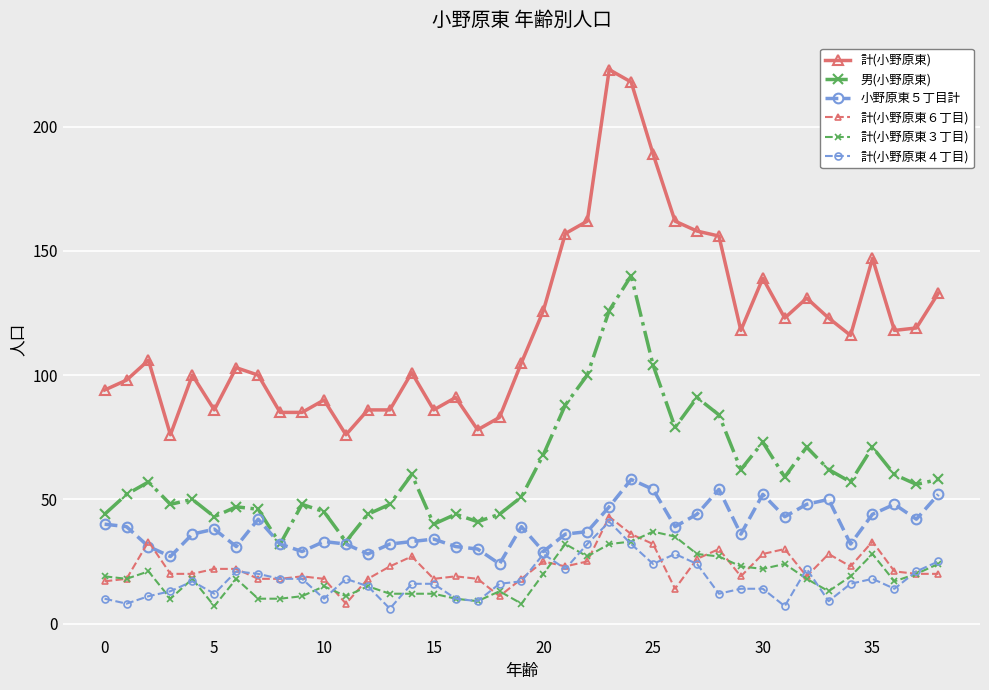

How many data points in 計(小野原東) are less than 106?

19